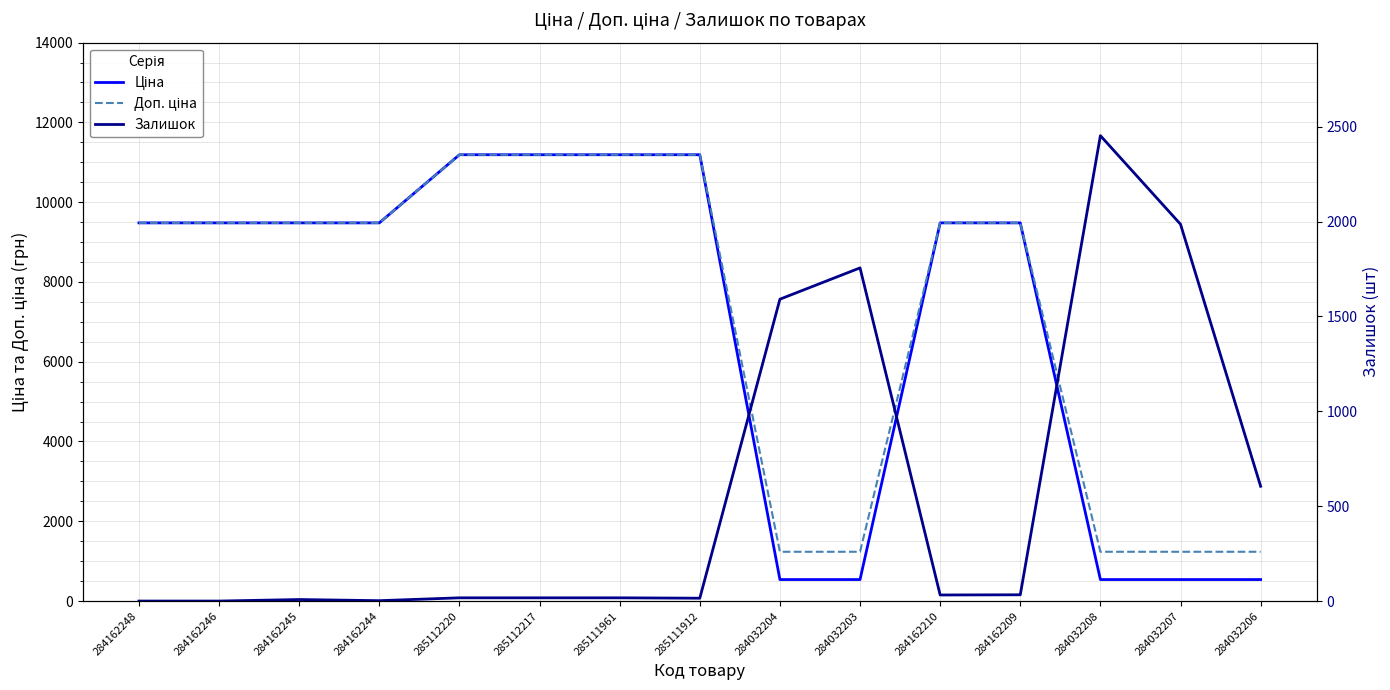

Where does the Доп. ціна series first go above 9480?

284162248